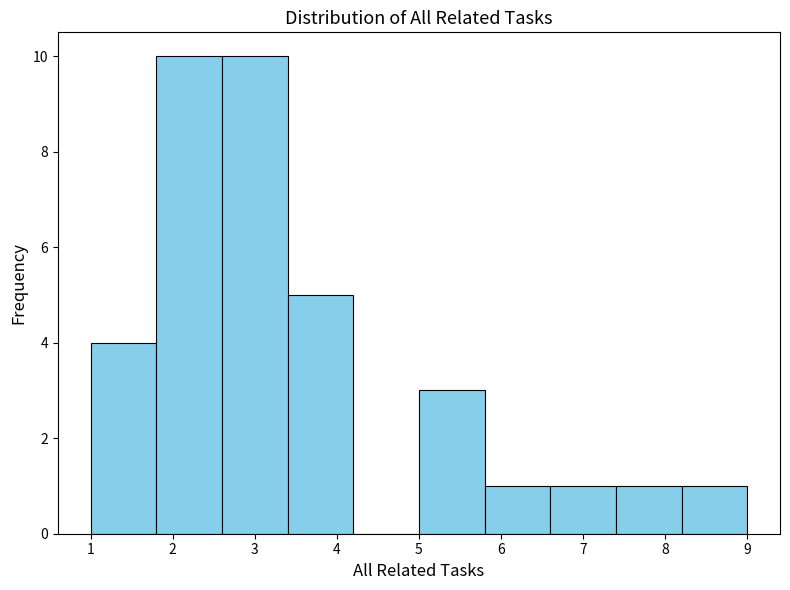

Reading left to right, transcribe this chart: for each bar, give the range it covers on the x-axis and its height. The values are not printed on the chart, so give them approximately, as read against the axis.

1.0 to 1.8: 4
1.8 to 2.6: 10
2.6 to 3.4: 10
3.4 to 4.2: 5
4.2 to 5.0: 0
5.0 to 5.8: 3
5.8 to 6.6: 1
6.6 to 7.4: 1
7.4 to 8.2: 1
8.2 to 9.0: 1